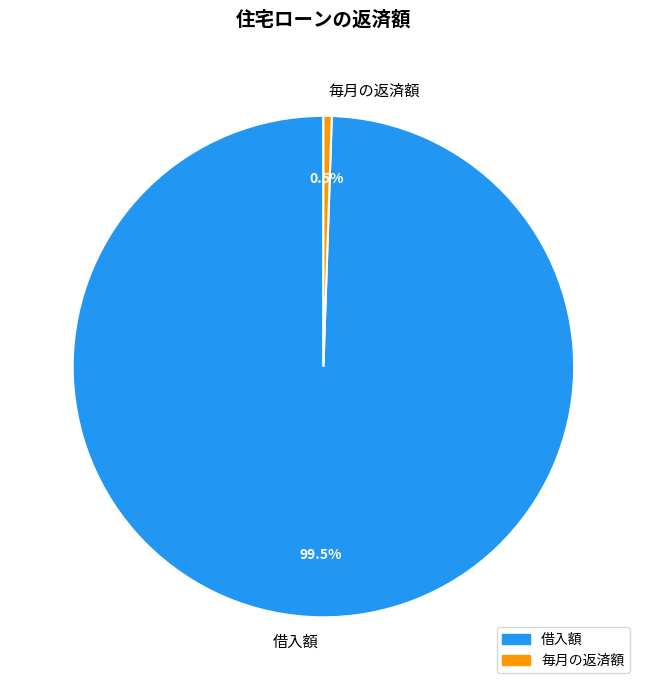

Is it true that 毎月の返済額 is 11% of the pie?

False